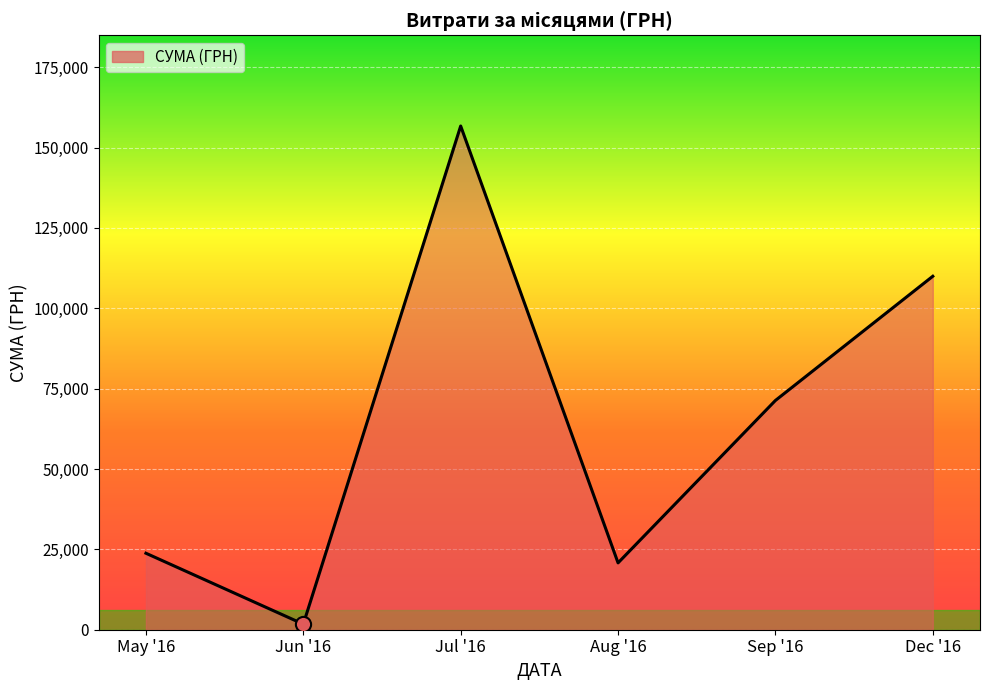

Between Aug '16 and Sep '16, which is larger?

Sep '16